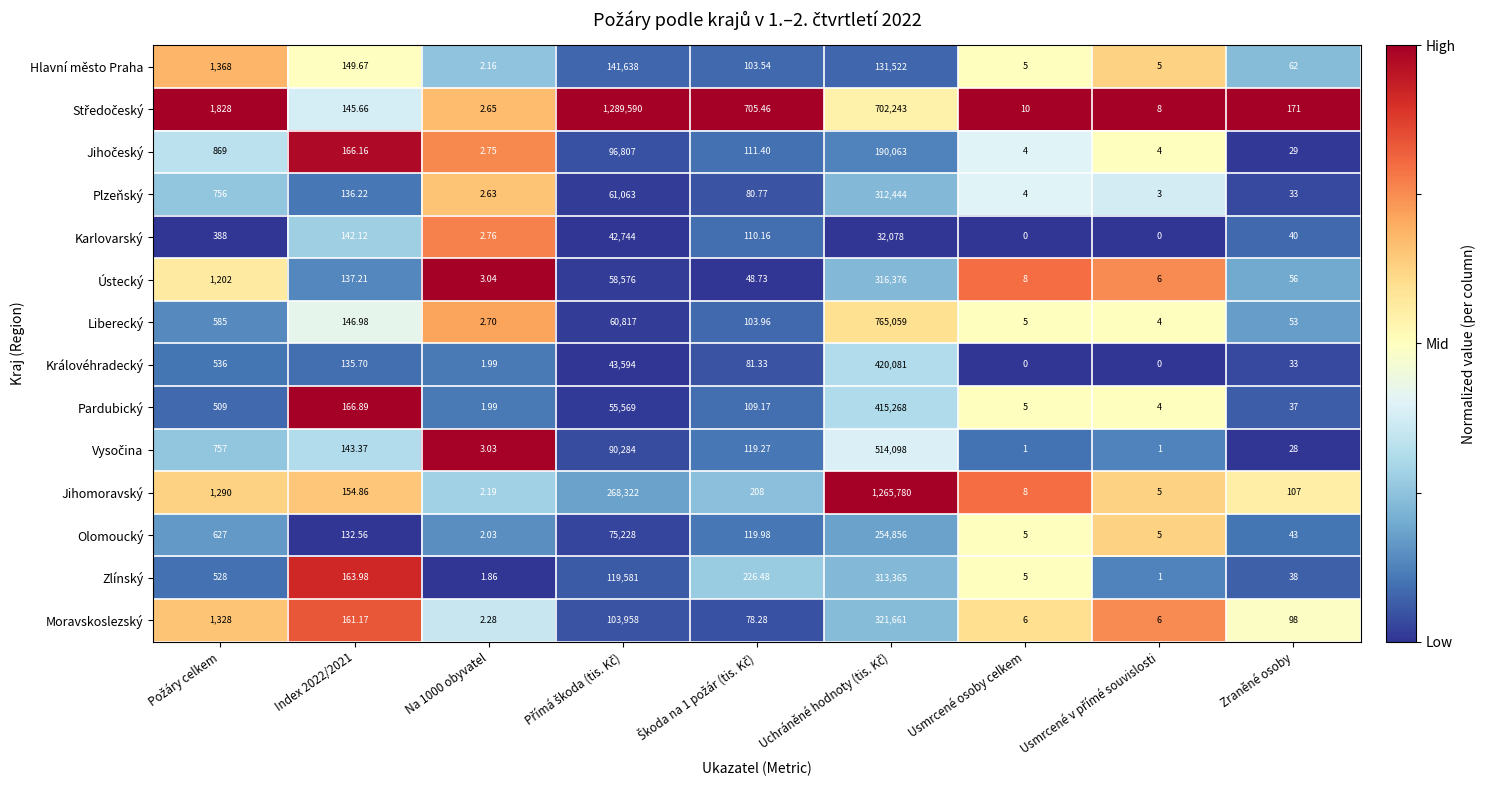

How many series are shown in this chart?

14